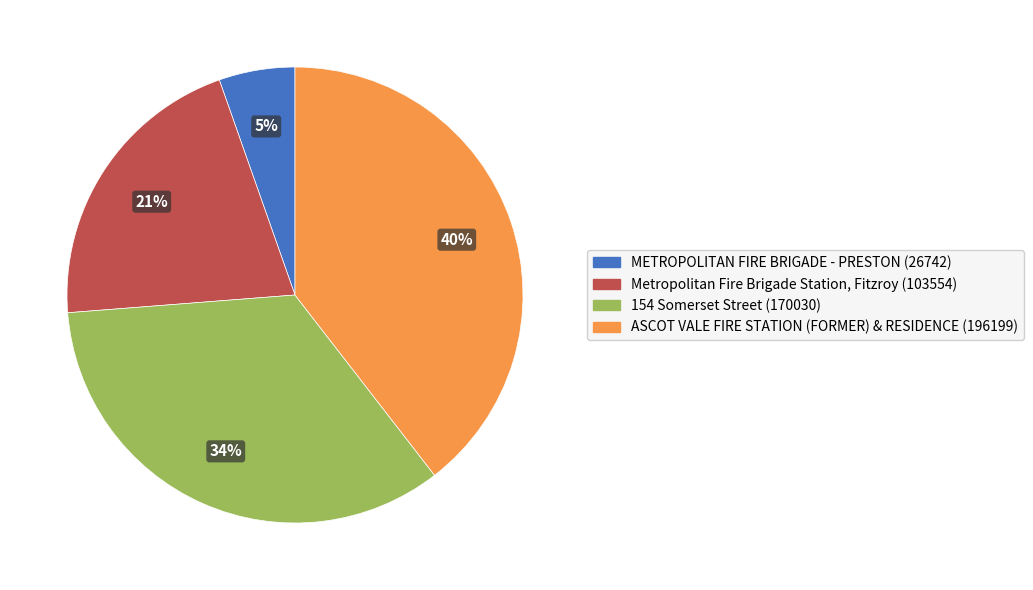

To the nearest percent, what is the average slice percentage?

25%